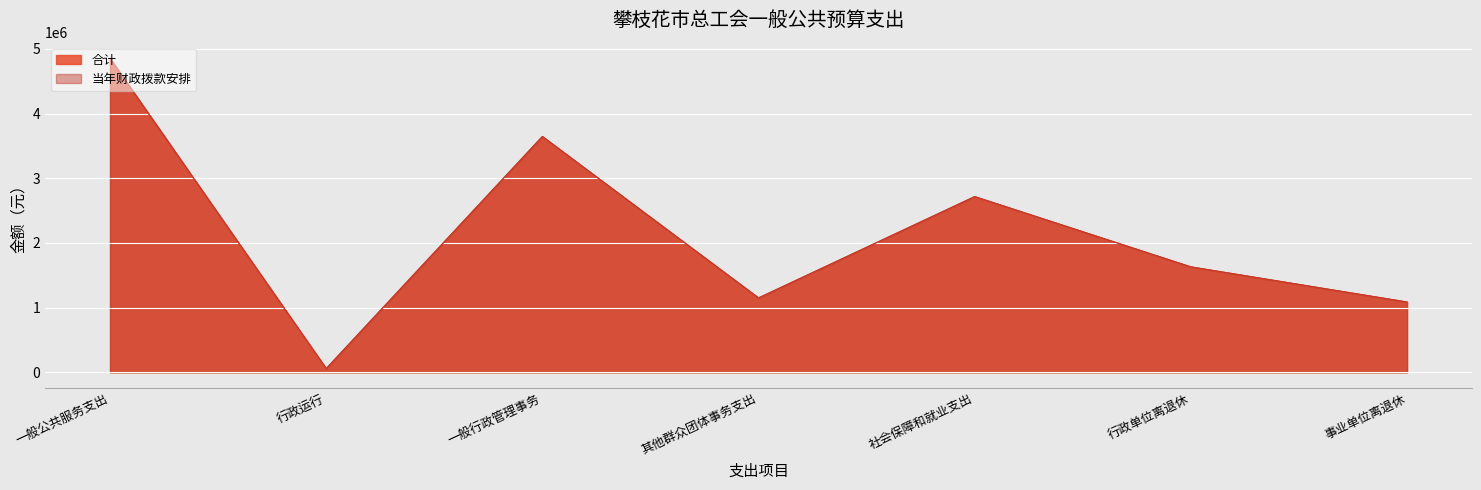

Where does the 合计 series first go above 1630021?

一般公共服务支出